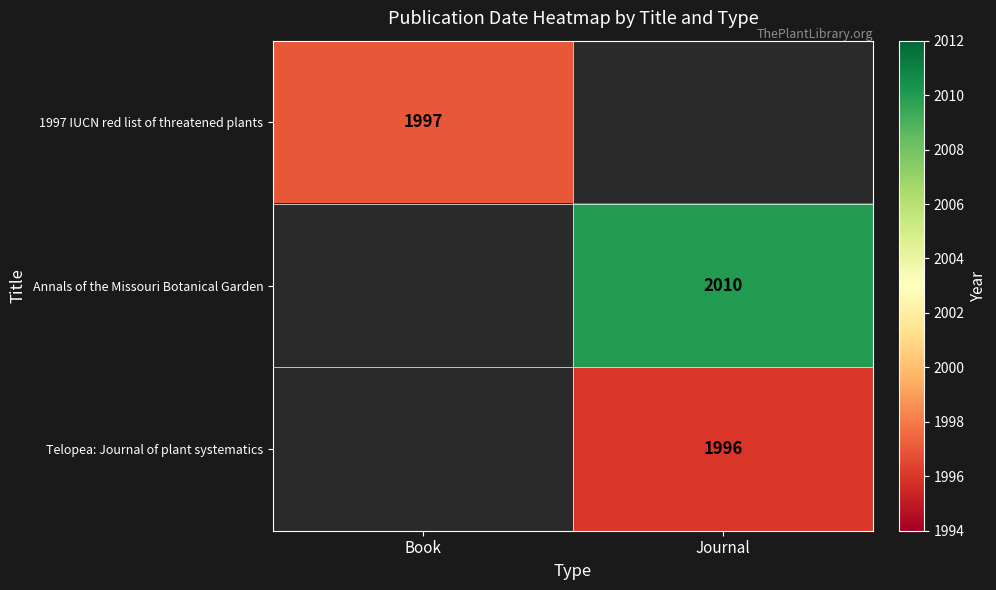

The value of 1997 IUCN red list of threatened plants at Book is 1997. True or false?

True